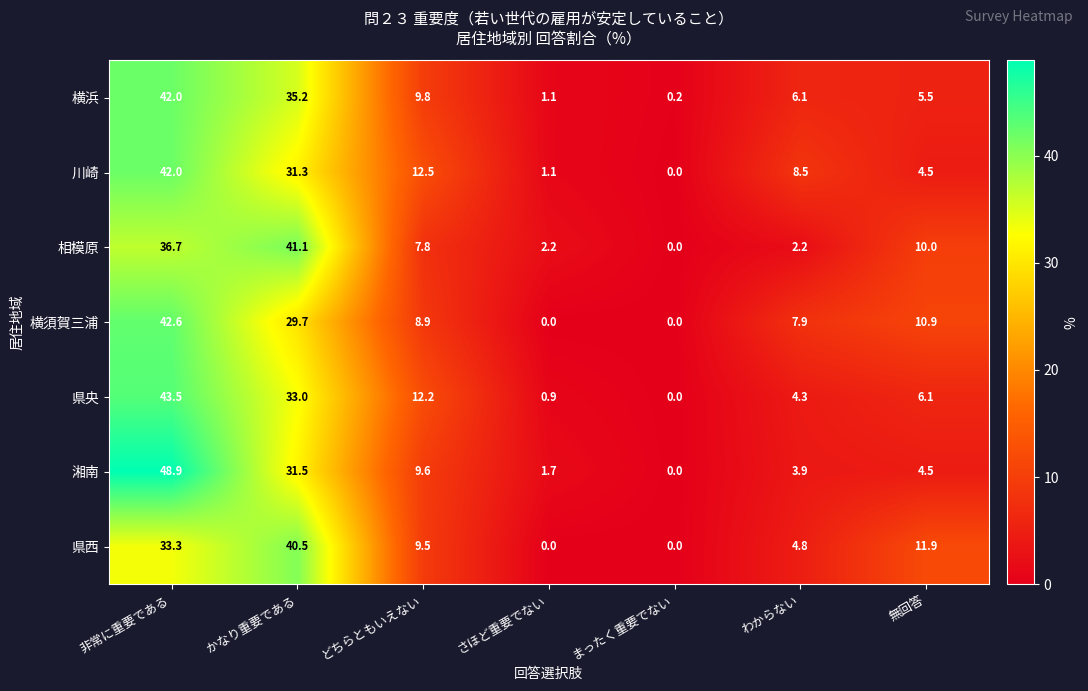

Rank the series at どちらともいえない from lowest to highest value.

相模原, 横須賀三浦, 県西, 湘南, 横浜, 県央, 川崎